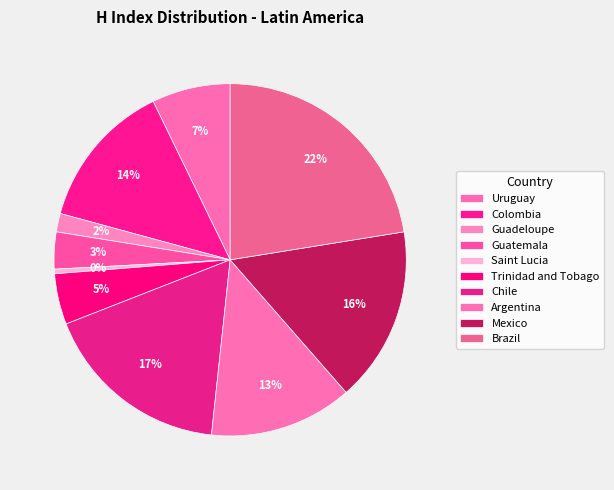

How much of the chart is everything except Brazil?

77.5%